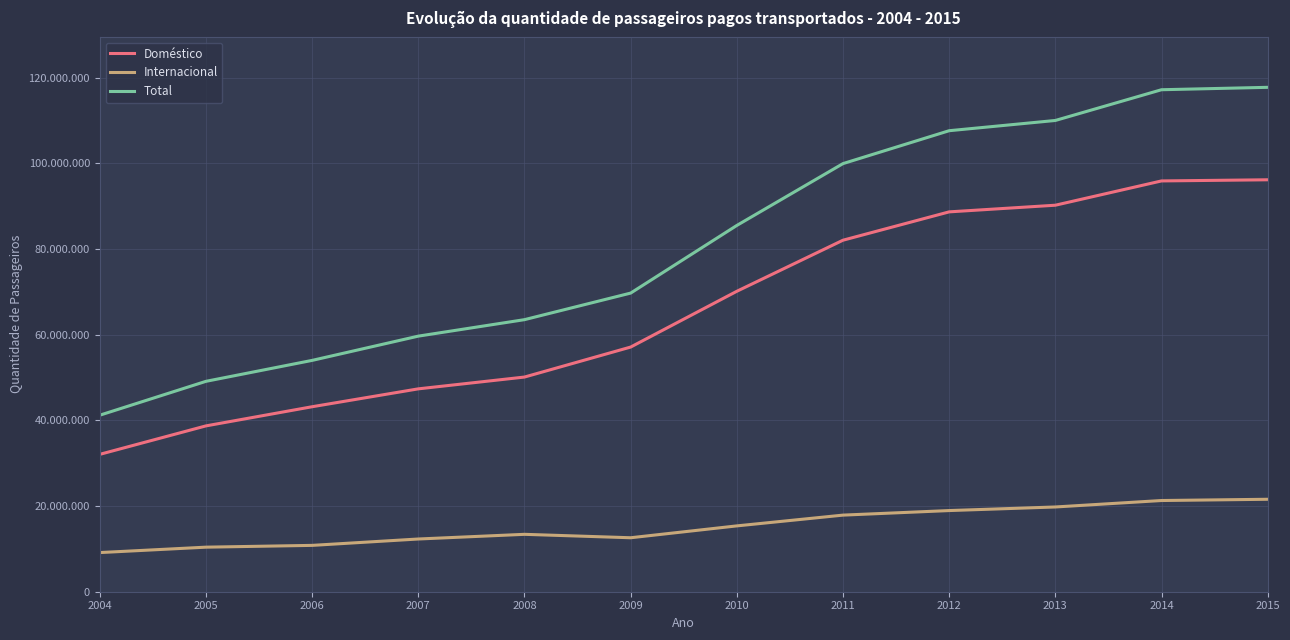

What are all the series names shown in the legend?

Doméstico, Internacional, Total